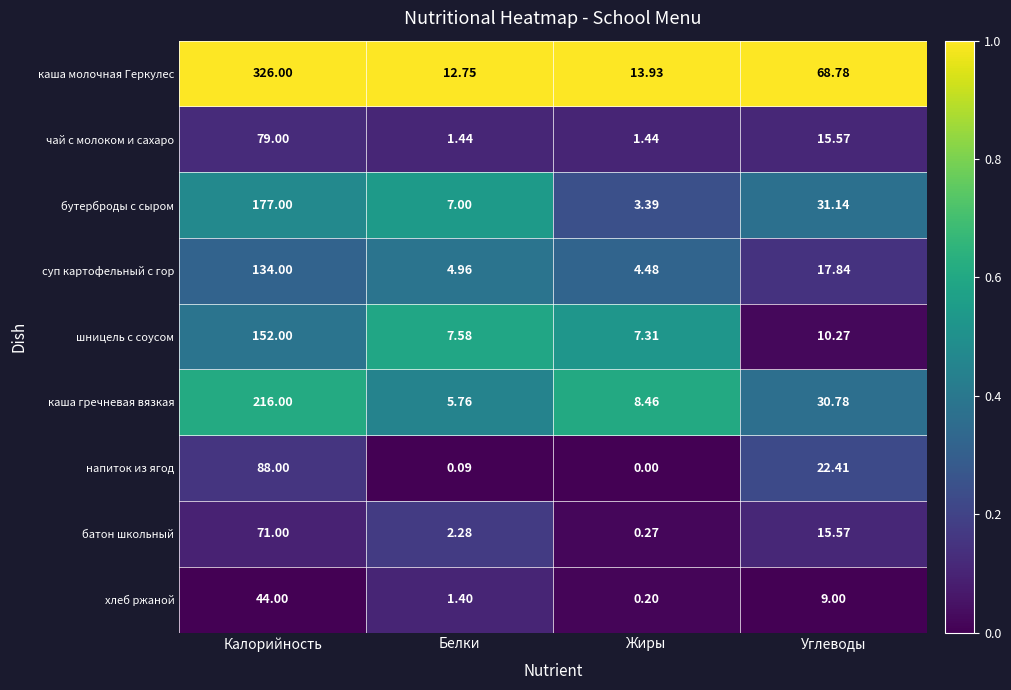

Which series has the largest range (max minus min)?

каша молочная Геркулес